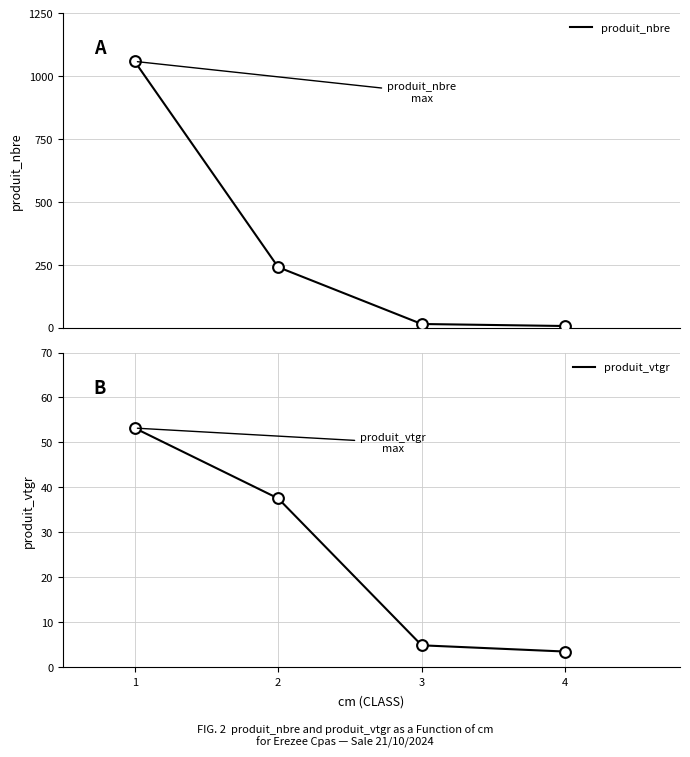

At how many categories does at least one series exceed 677?

1